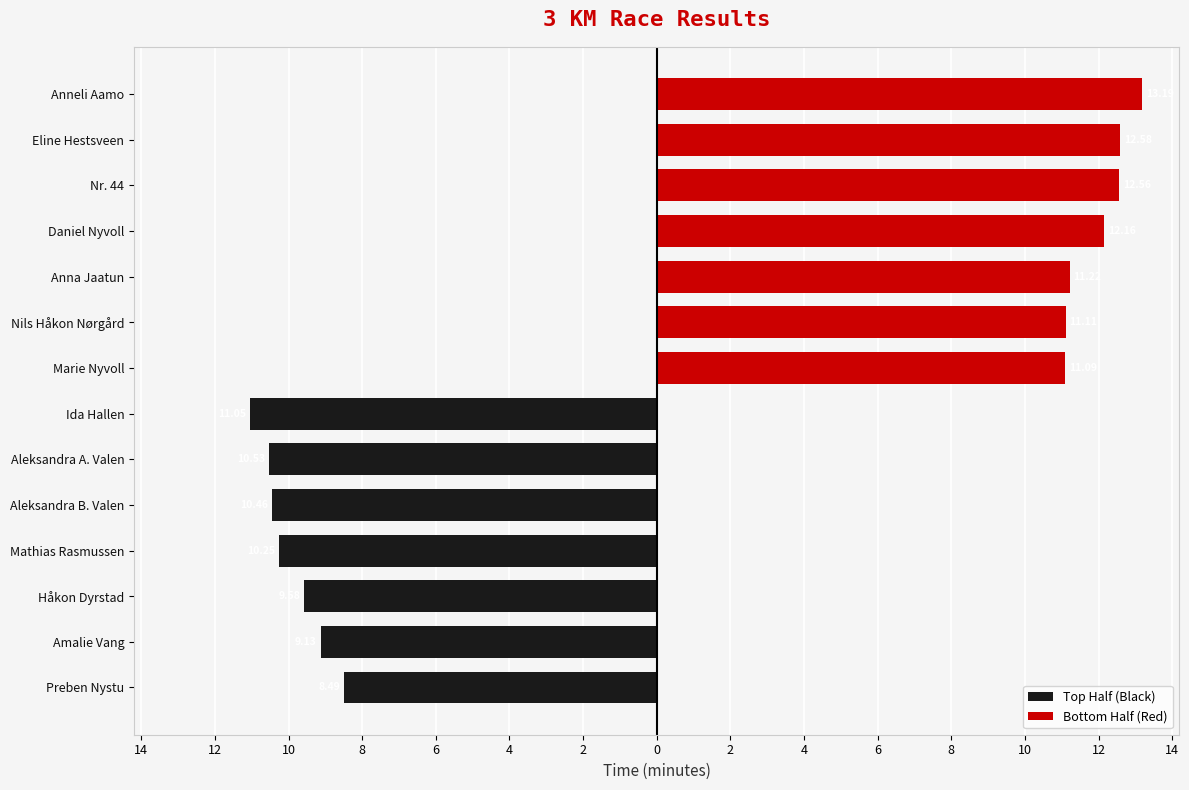

What is the difference between the Top Half (Black) values at Mathias Rasmussen and Håkon Dyrstad?

0.7